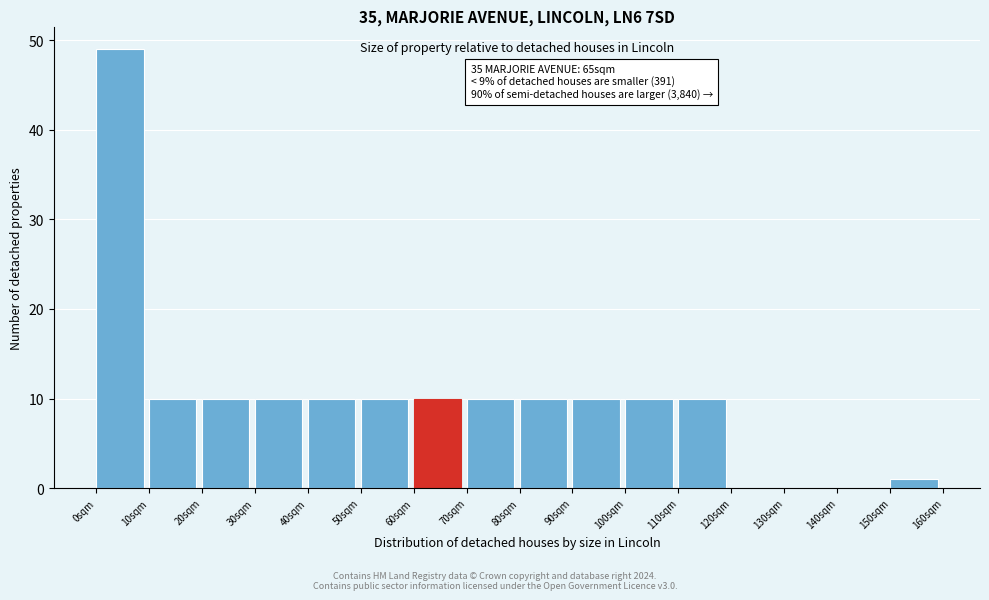

Which range on the x-axis has the tallest bar?

0 to 10